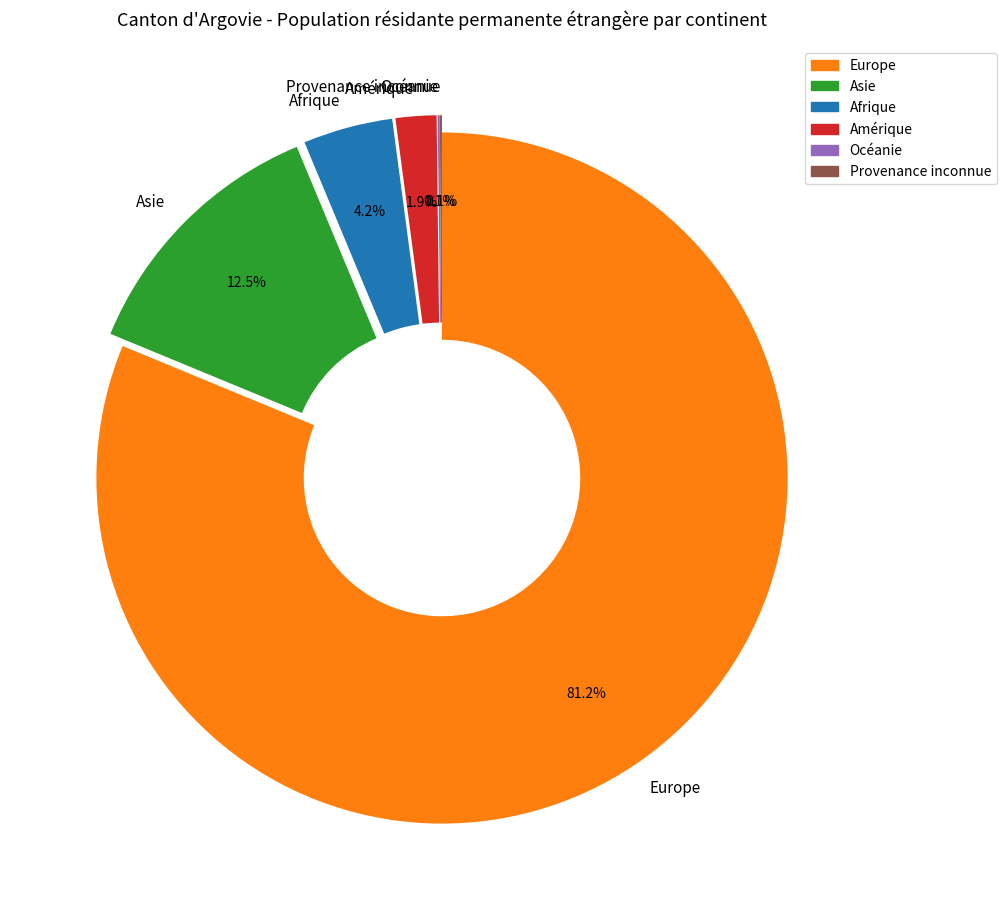

What is the ratio of the value at Europe to the value at Asie?

6.5